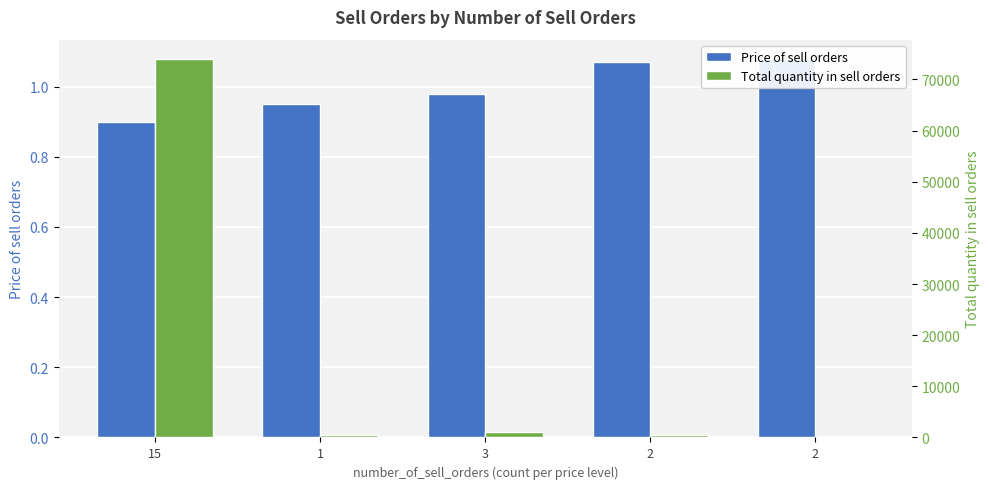

What is the minimum value for Total quantity in sell orders?

250.0